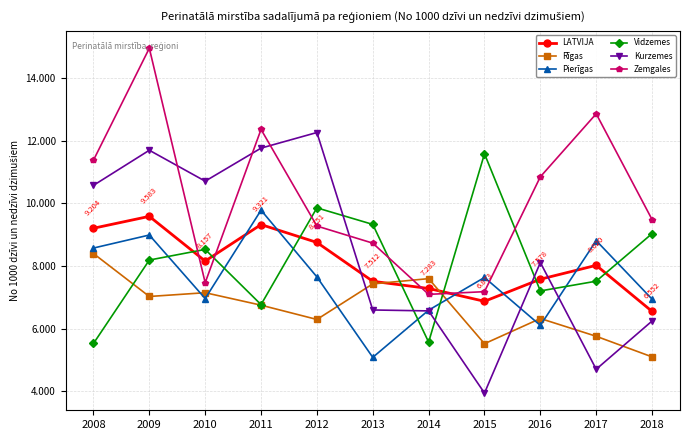

The value of LATVIJA at 2011 is 9.3. True or false?

True